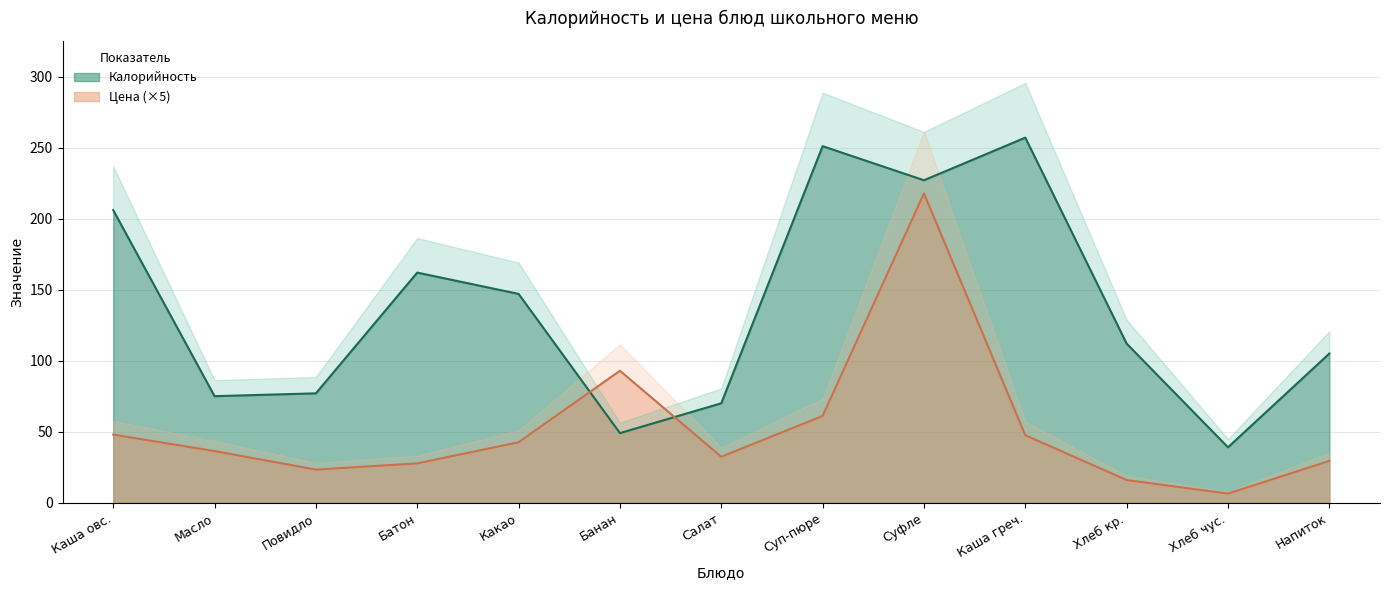

What are all the series names shown in the legend?

Калорийность, Цена